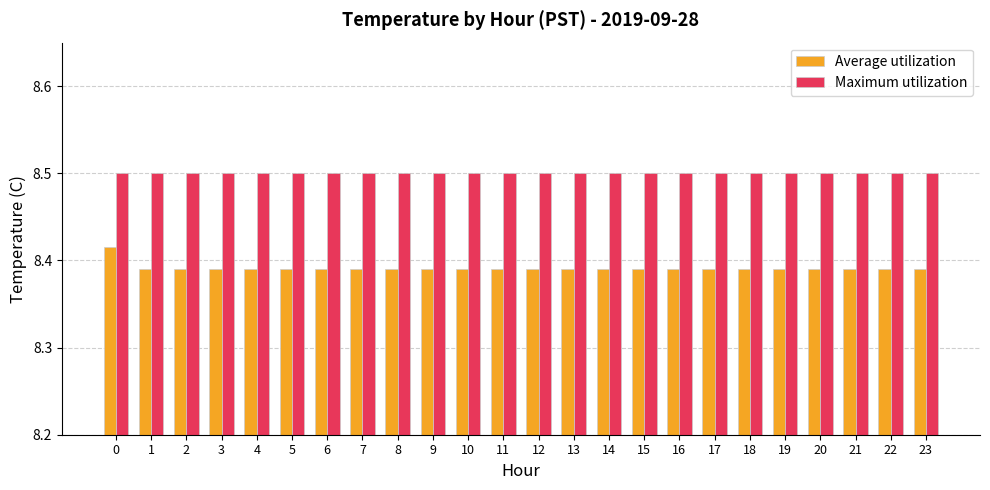

Is it true that Average utilization equals 4.3 at 16?

False